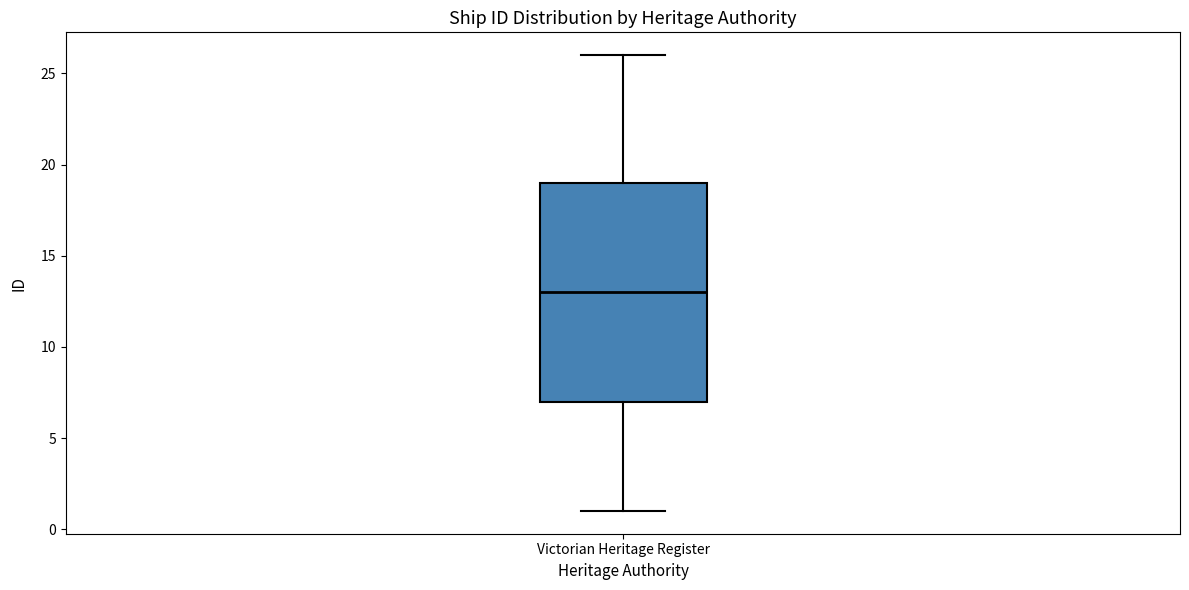

Where does the median line of the box for Victorian Heritage Register sit on the y-axis? The values are not printed on the chart, so give them approximately, as read against the axis.

13